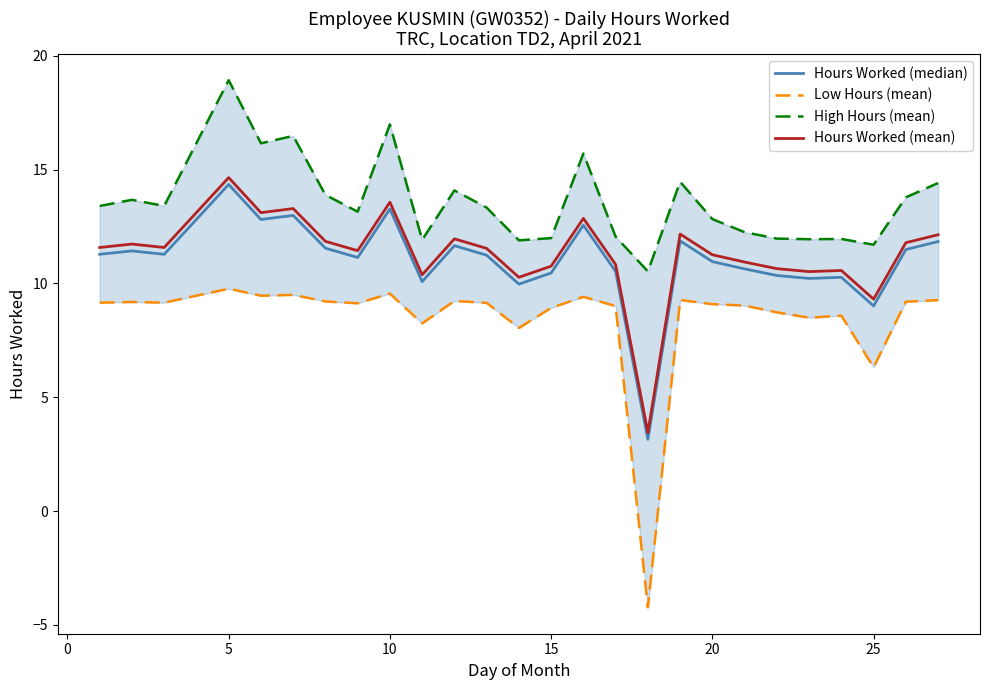

Reading right to left, transcribe all the data shown in this chart.

Hours Worked (median): 11.8	11.5	9.0	10.3	10.2	10.3	10.6	11.0	11.9	3.1	10.5	12.6	10.5	10.0	11.2	11.7	10.1	13.3	11.1	11.6	13.0	12.8	14.3	11.3	11.4	11.3
Low Hours (mean): 9.3	9.2	6.3	8.6	8.5	8.7	9.0	9.1	9.3	-4.2	9.0	9.4	8.9	8.0	9.1	9.2	8.2	9.6	9.1	9.2	9.5	9.5	9.8	9.2	9.2	9.2
High Hours (mean): 14.4	13.8	11.7	12.0	11.9	12.0	12.3	12.8	14.5	10.5	12.1	15.7	12.0	11.9	13.3	14.1	11.9	17.0	13.2	13.9	16.5	16.2	18.9	13.4	13.7	13.4
Hours Worked (mean): 12.1	11.8	9.3	10.6	10.5	10.7	10.9	11.3	12.2	3.4	10.8	12.9	10.8	10.3	11.5	12.0	10.4	13.6	11.4	11.9	13.3	13.1	14.7	11.6	11.7	11.6